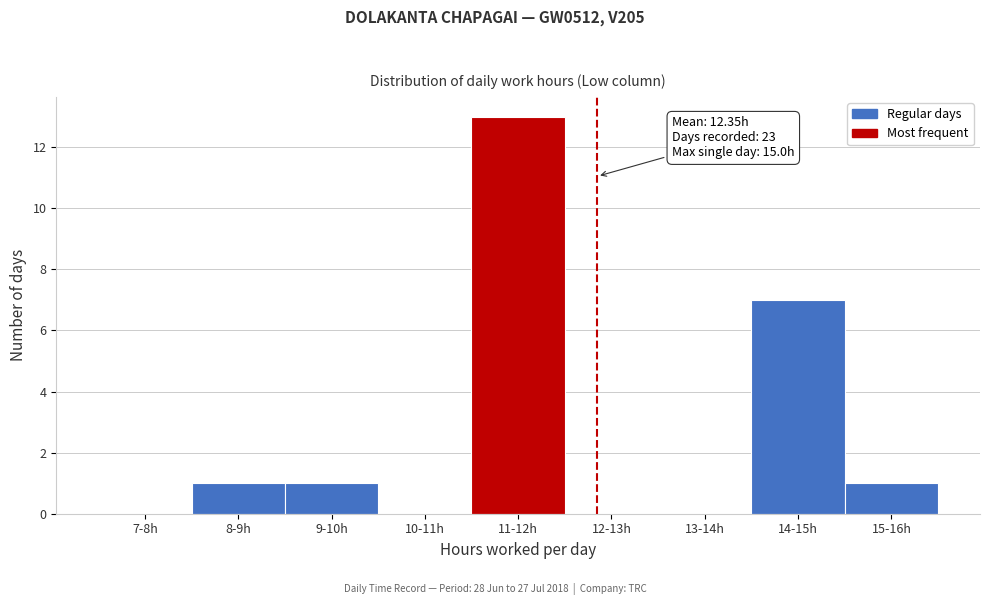

Reading left to right, extract all data points from this chart.

7-8h=0	8-9h=1	9-10h=1	10-11h=0	11-12h=13	12-13h=0	13-14h=0	14-15h=7	15-16h=1